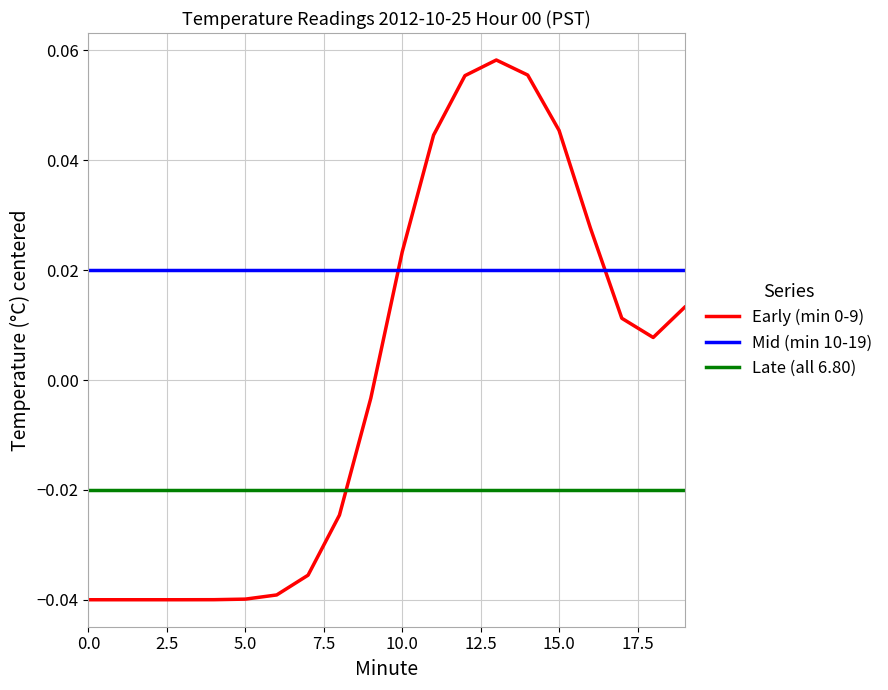

Which series has the largest total across all categories?

Mid (min 10-19)